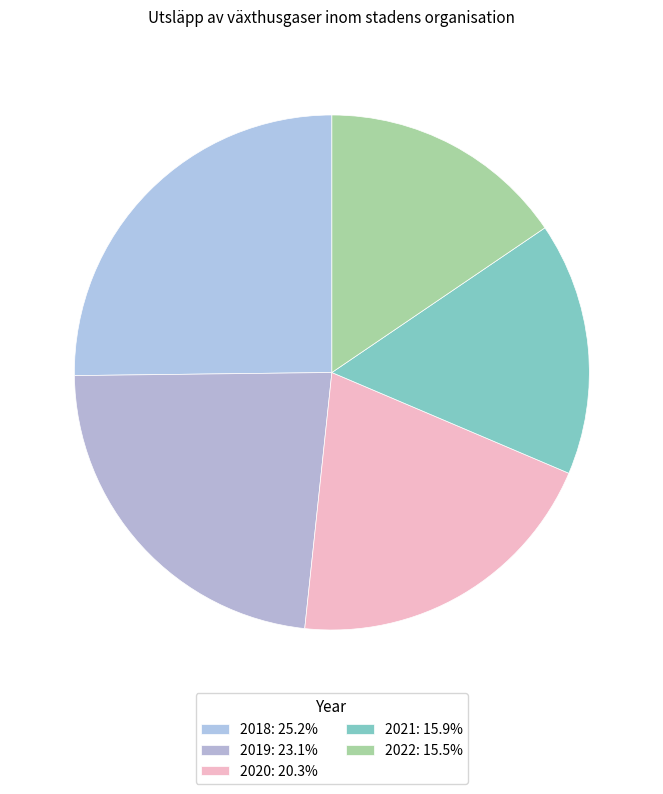

How many slices are in this pie chart?

5